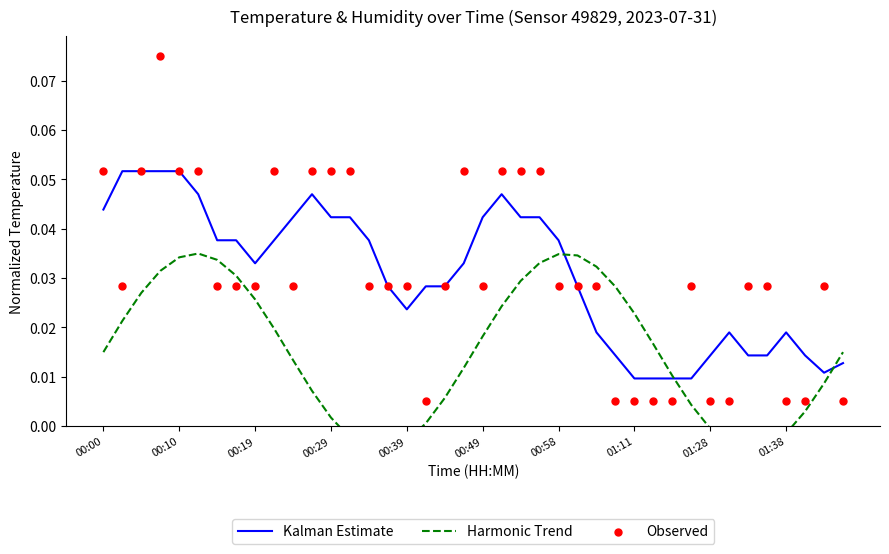

Which series contains the highest Y value?

Observed